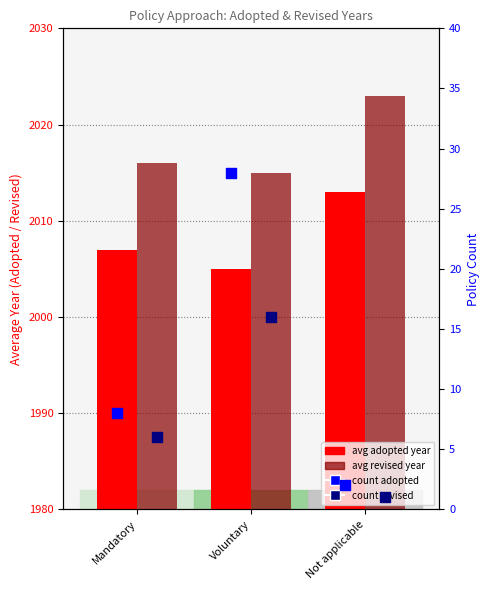

At how many categories does at least one series exceed 480?

3